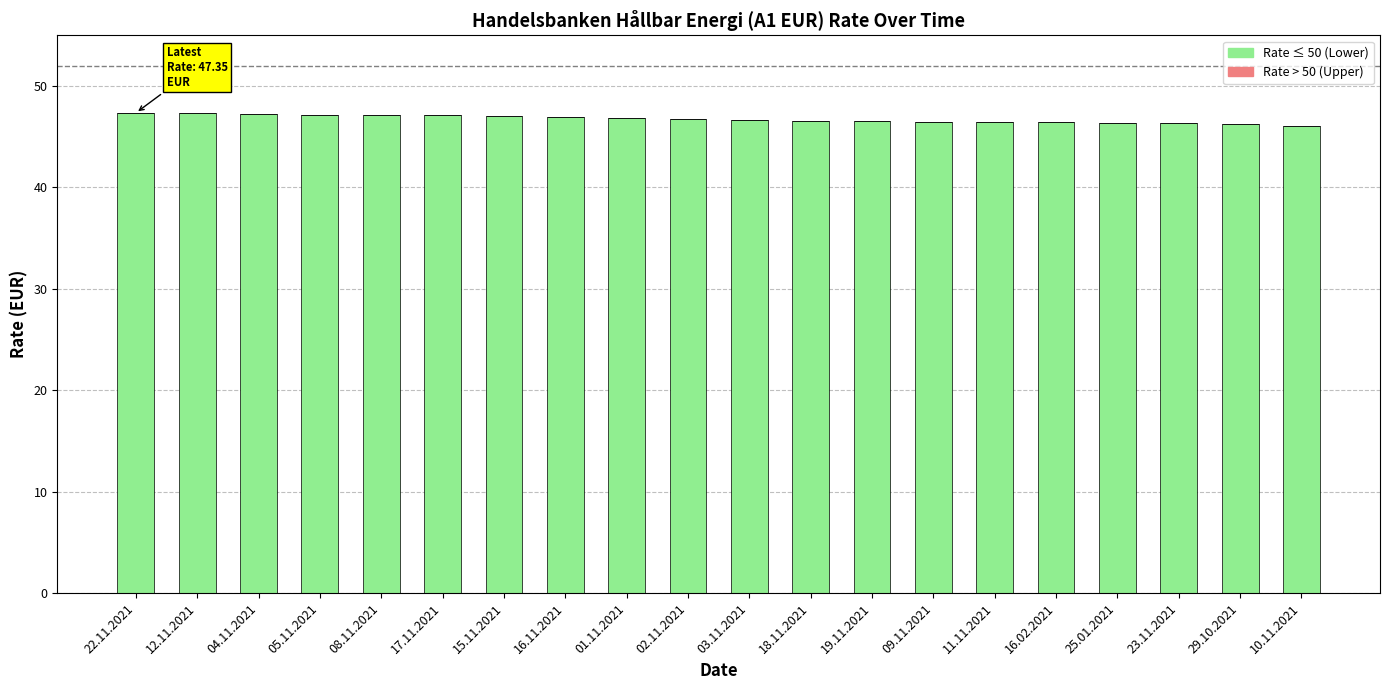

What is the label of the 20th bar from the right?

22.11.2021